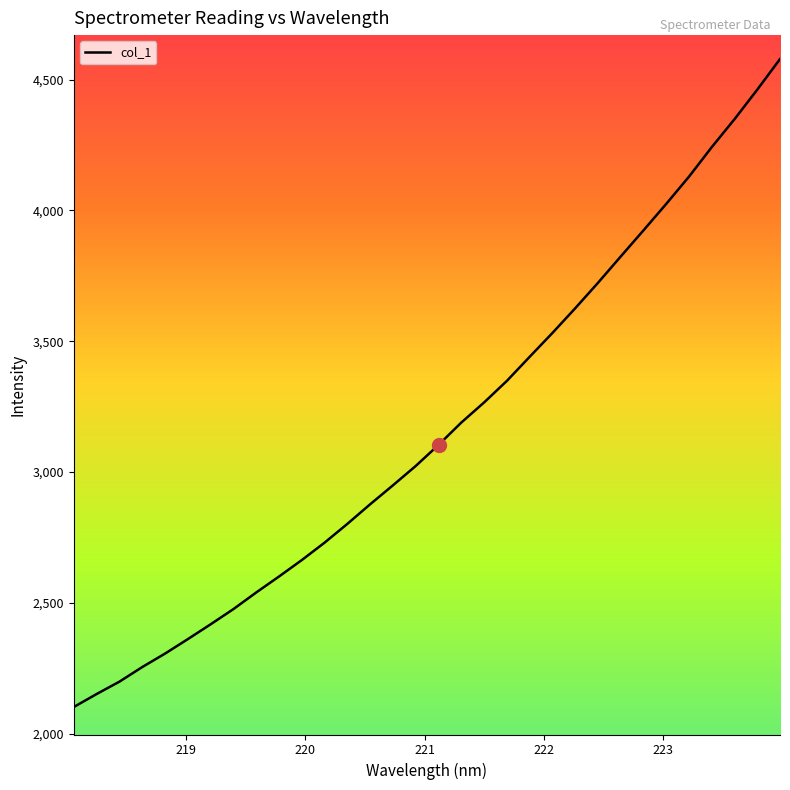

What is the minimum value shown in the chart?

2101.3